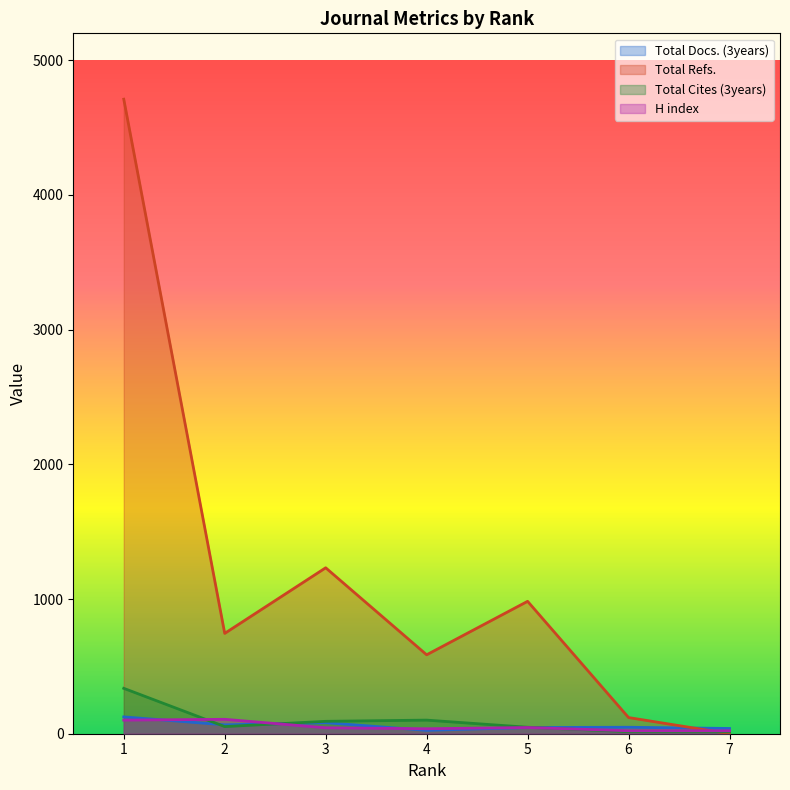

What is the total value across all series at 6?

205